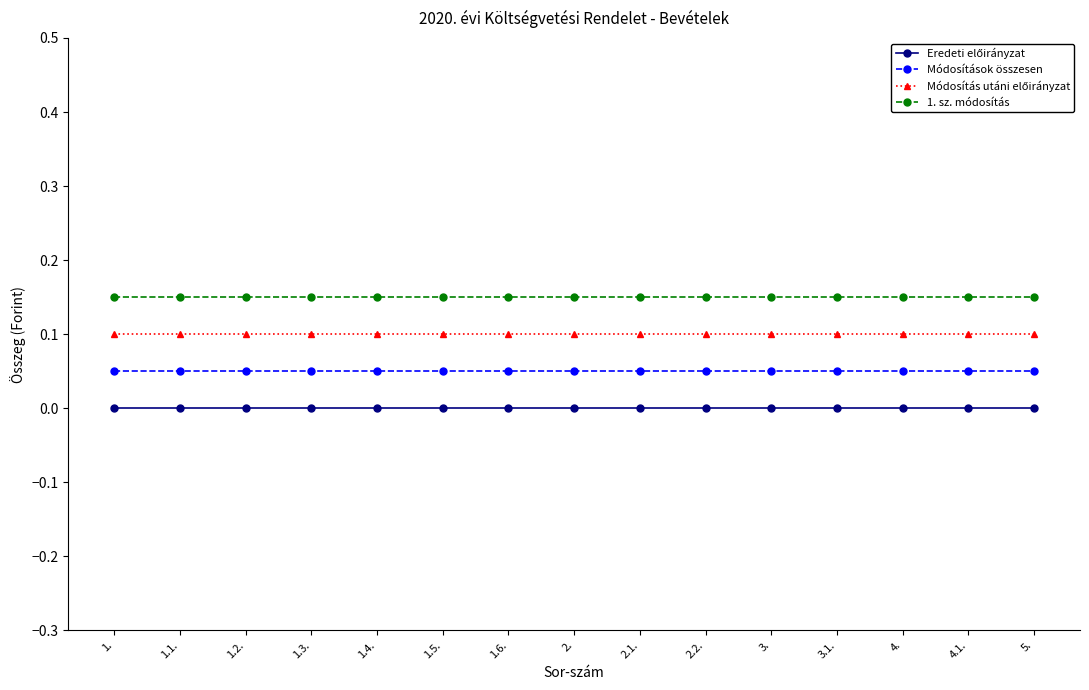

What is the label of the 6th point from the right?

2.2.